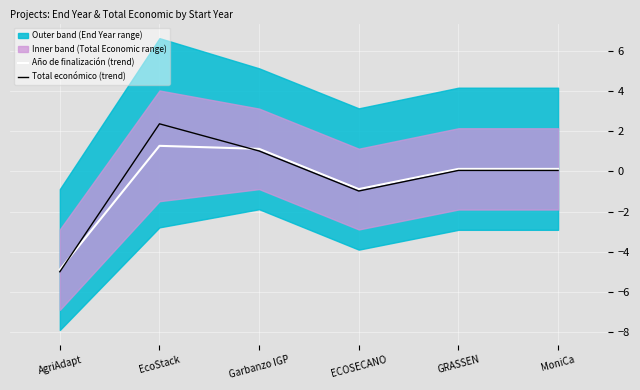

How many values in the Año de finalización (trend) series exceed 0?

4